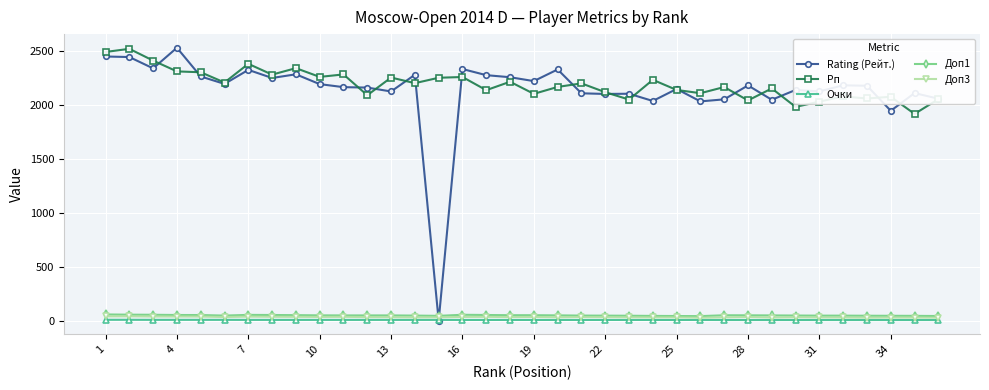

Which series has the largest range (max minus min)?

Rating (Рейт.)